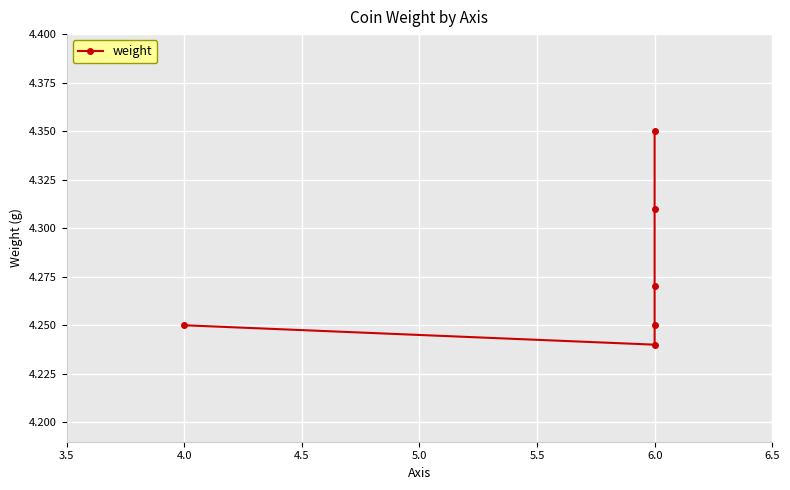

What is the average value?

4.3